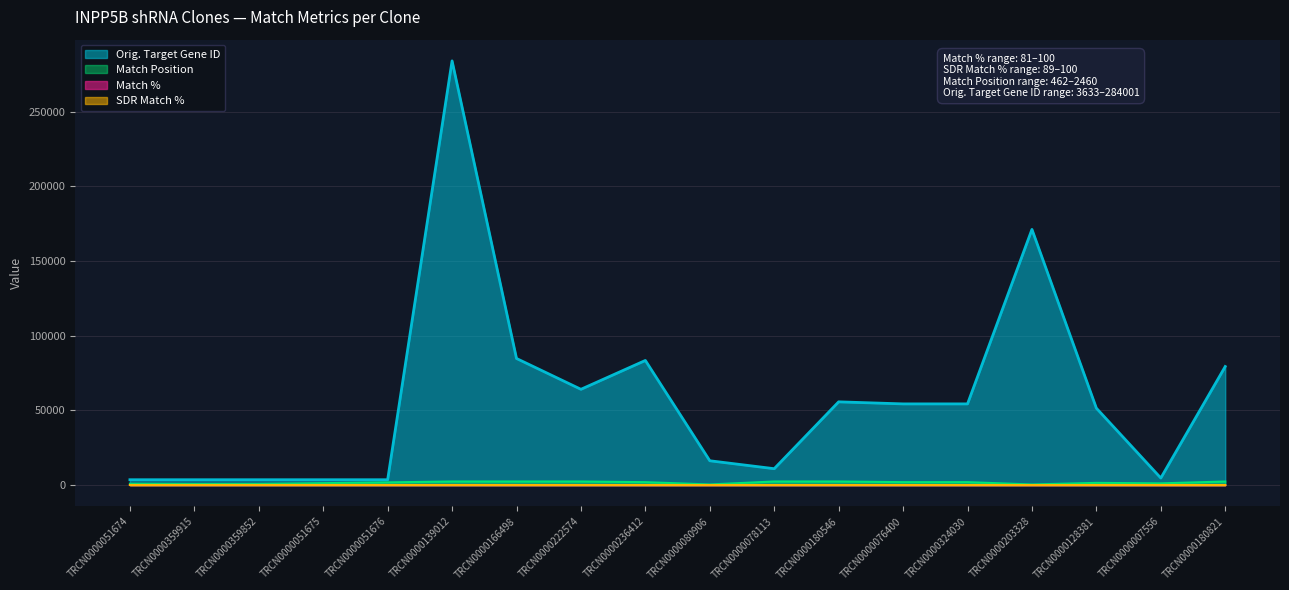

Which series has the widest spread of values?

Orig. Target Gene ID